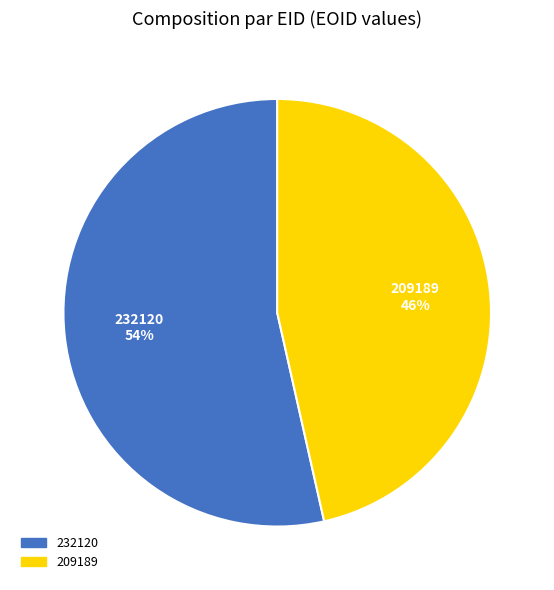

How many slices are in this pie chart?

2